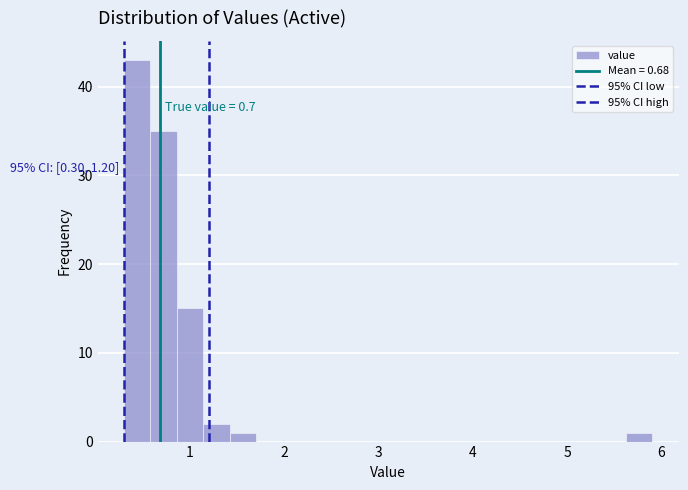

Around what value on the x-axis is the tallest bar? Give the approximate position of its centre, as read against the axis.

0.4